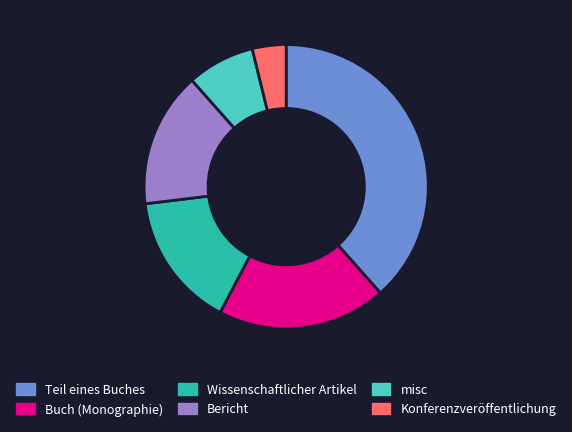

True or false: misc accounts for 8% of the total.

True